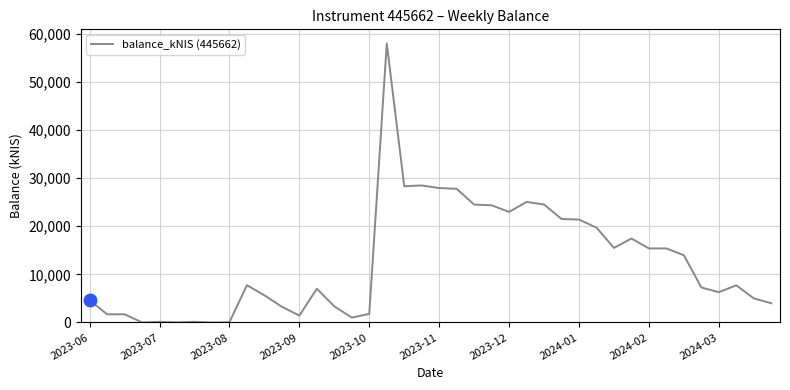

How many lines are shown in the chart?

1